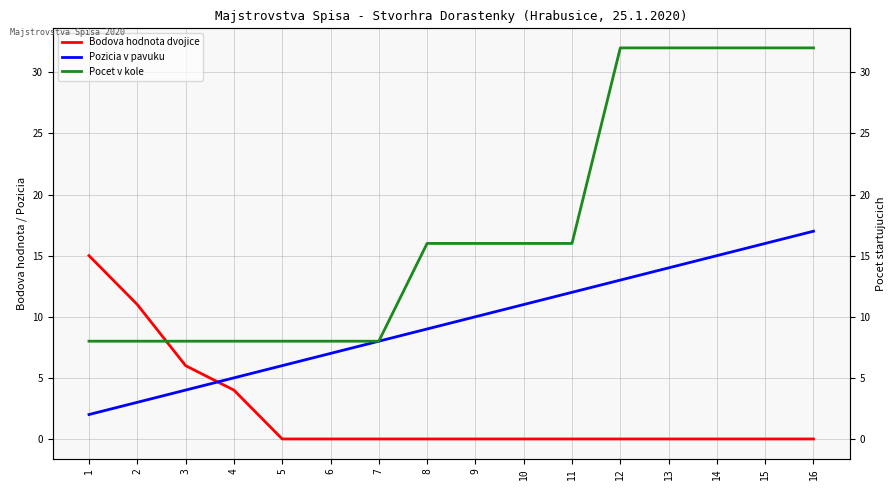

True or false: Bodova hodnota dvojice has more than 0 points higher than both neighbors.

False